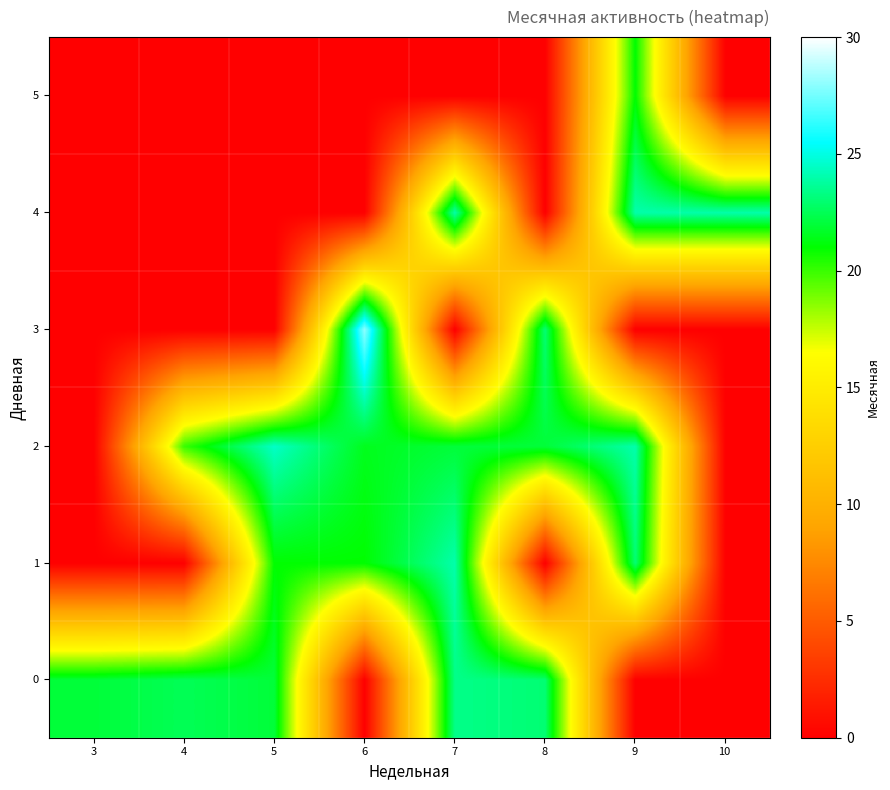

What is the difference between the highest and lowest values at 6?

28.0